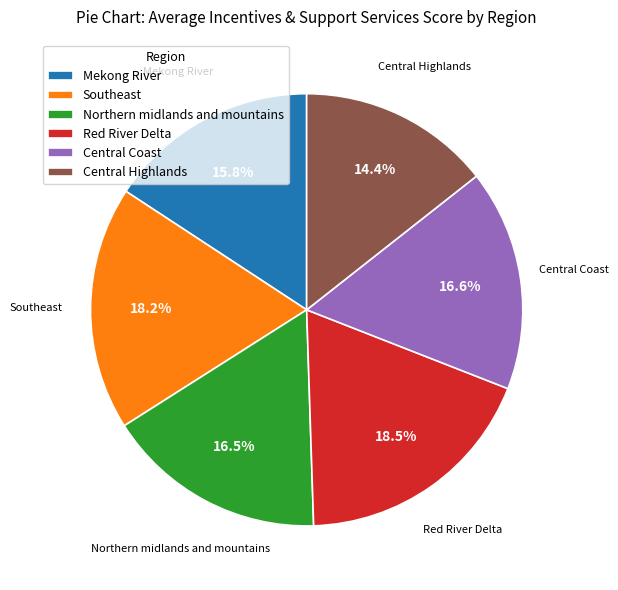

Is Red River Delta the majority of the pie?

No